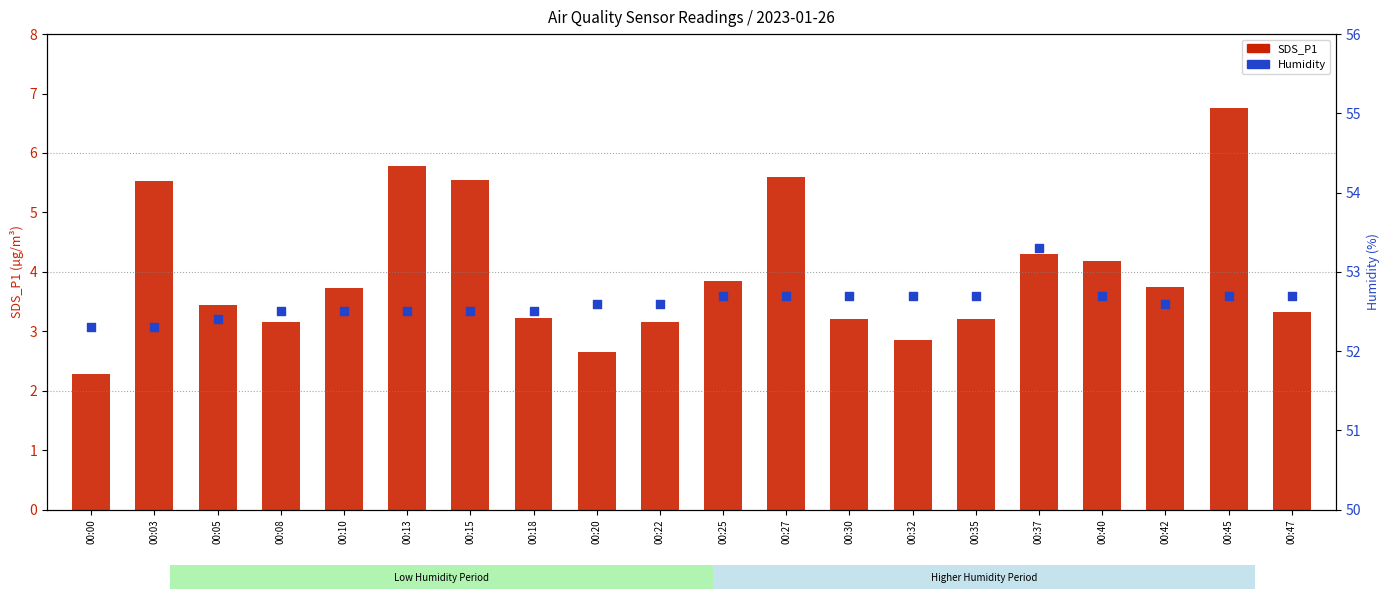

What are all the series names shown in the legend?

SDS_P1, Humidity